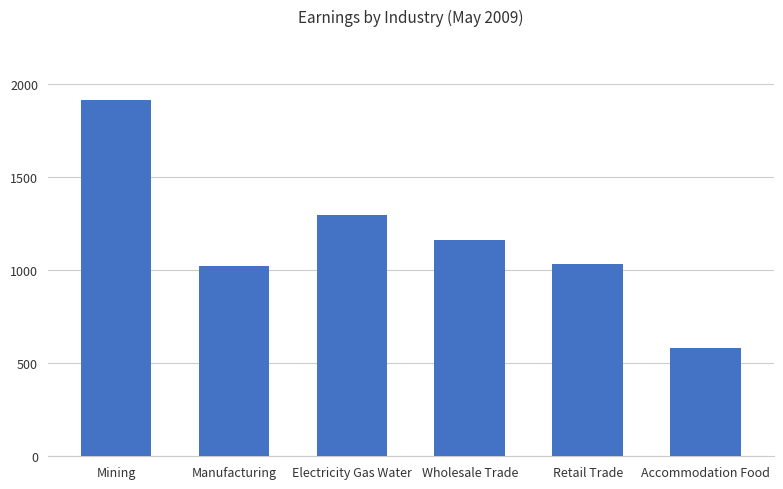

Read the value at Wholesale Trade.

1165.0